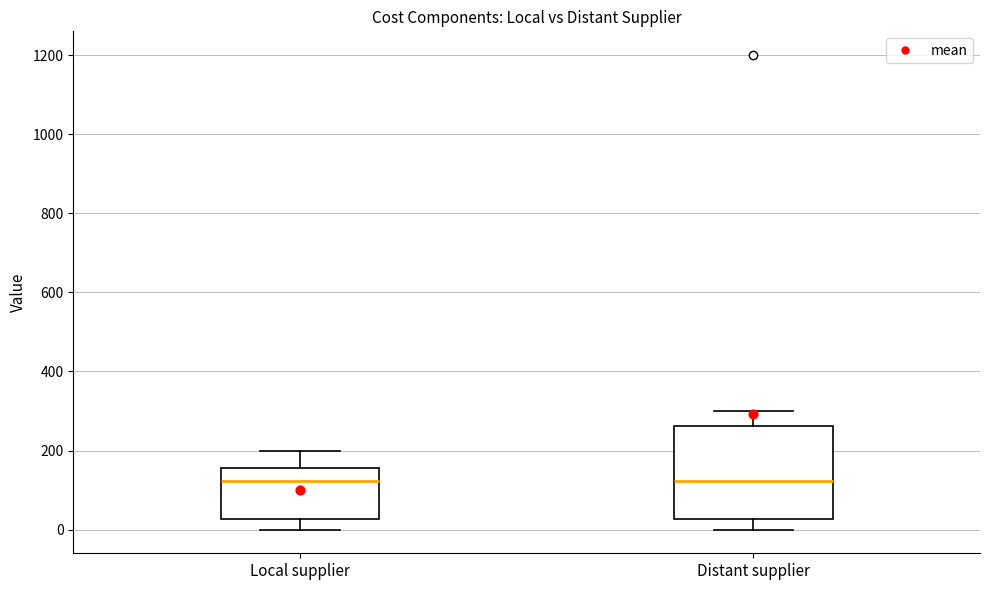

Comparing the boxes themselves (not the whiskers), which one is the tallest?

Distant supplier